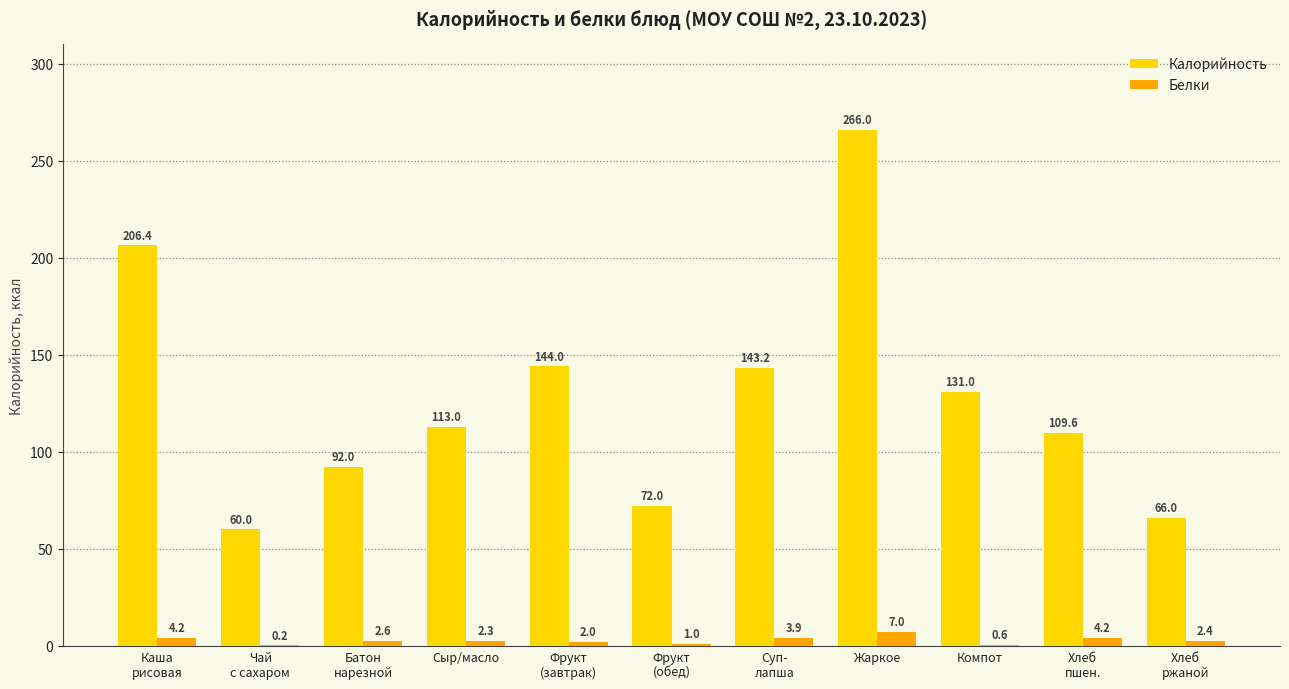

How many data points does each series have?

11